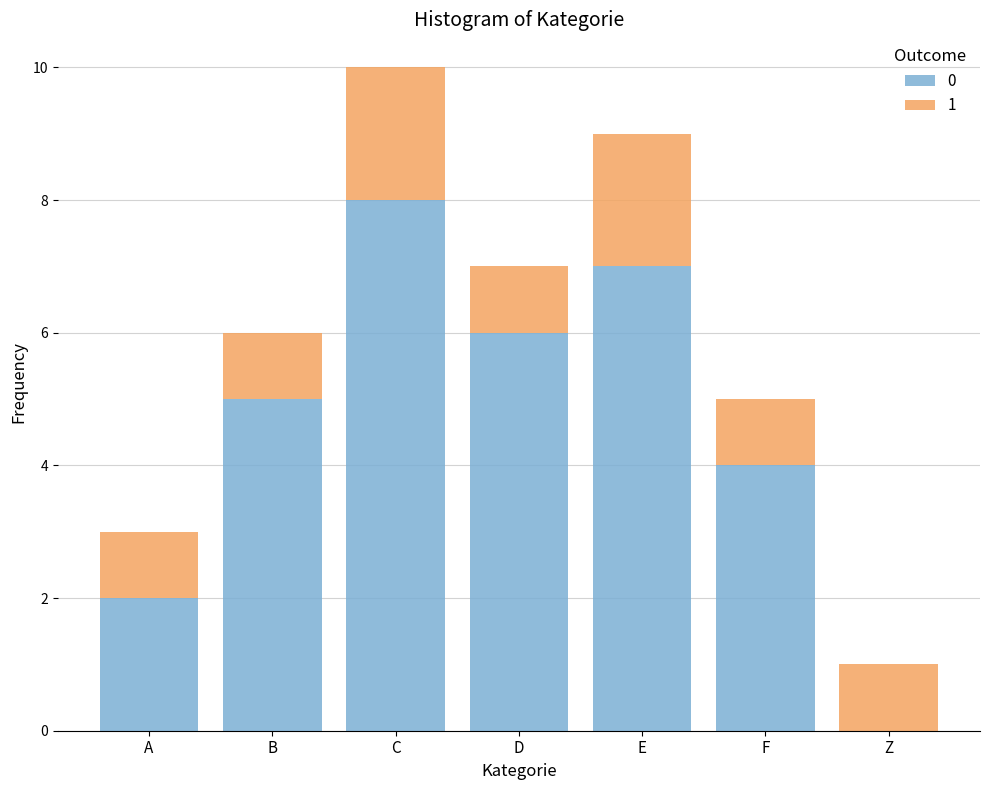

Reading right to left, transcribe the values for 0.

Z=0	F=4	E=7	D=6	C=8	B=5	A=2